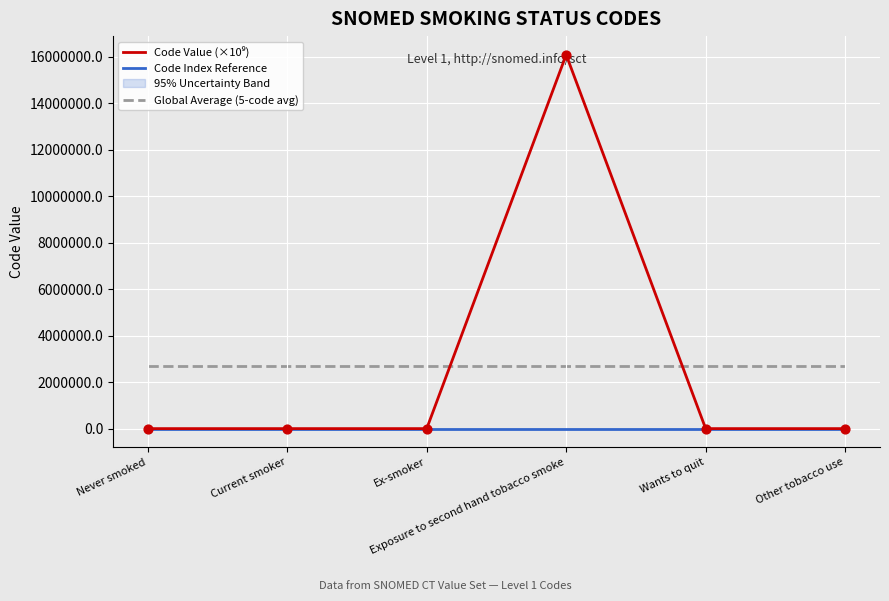

Is the value of Code Value (×10⁹) at Exposure to second hand tobacco smoke greater than the value of Global Average (5-code avg) at Ex-smoker?

Yes